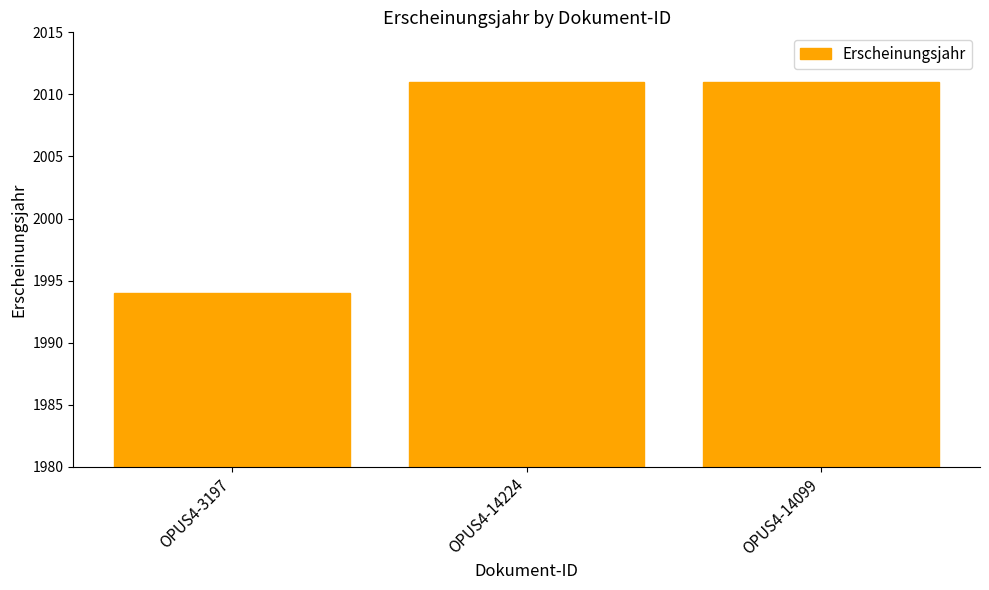

Between OPUS4-14224 and OPUS4-3197, which is larger?

OPUS4-14224